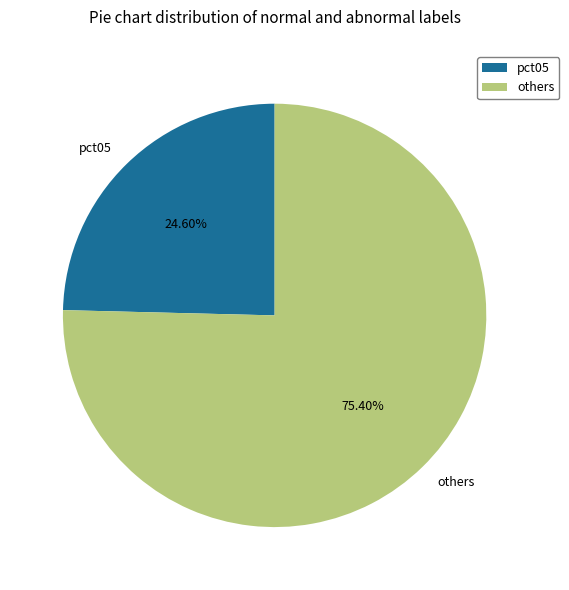

Rank the categories by value from lowest to highest.

pct05, others